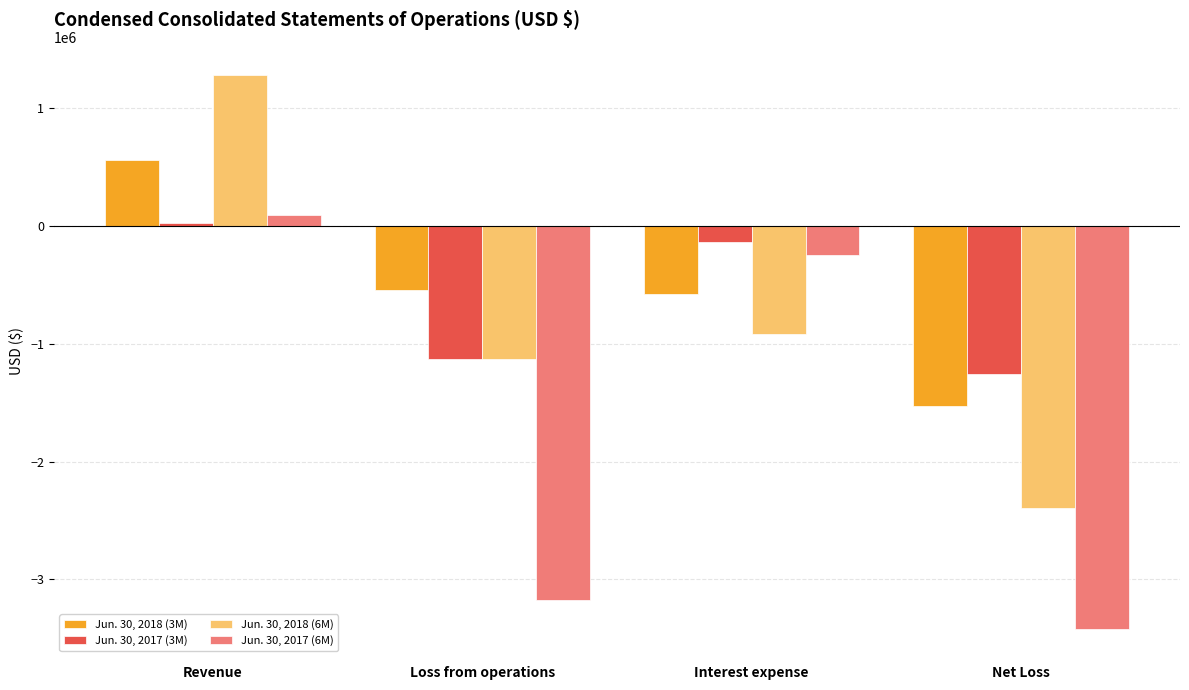

Which category has the lowest value in the Jun. 30, 2017 (6M) series?

Net Loss